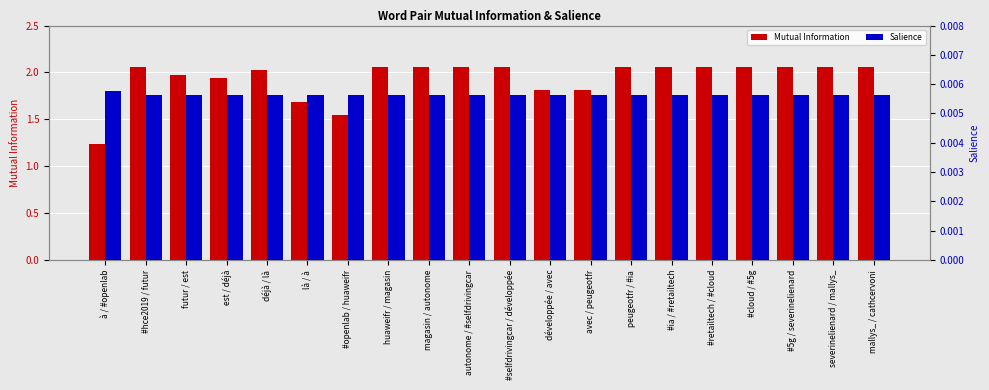

Rank the series at huaweifr / magasin from highest to lowest value.

Mutual Information, Salience